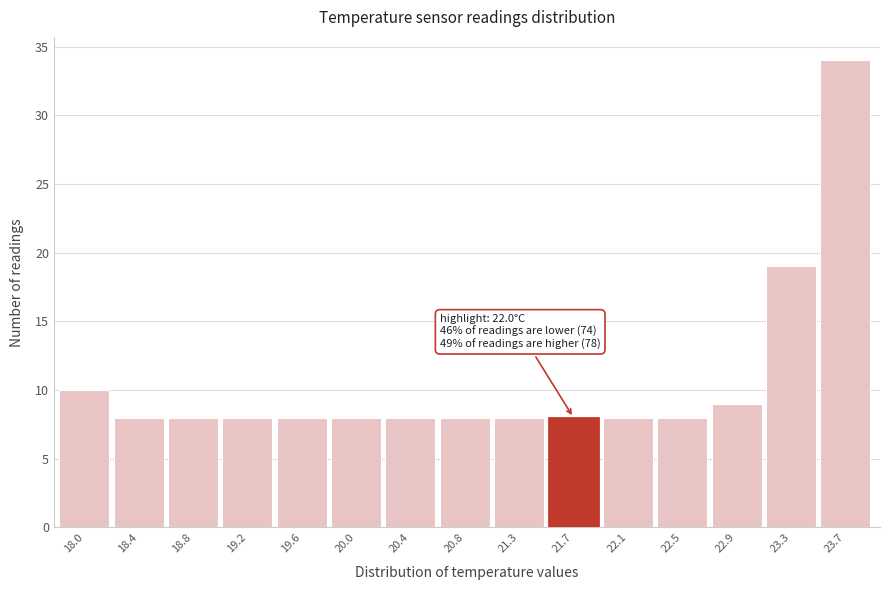

Reading right to left, transcribe all the data shown in this chart.

34	19	9	8	8	8	8	8	8	8	8	8	8	8	10